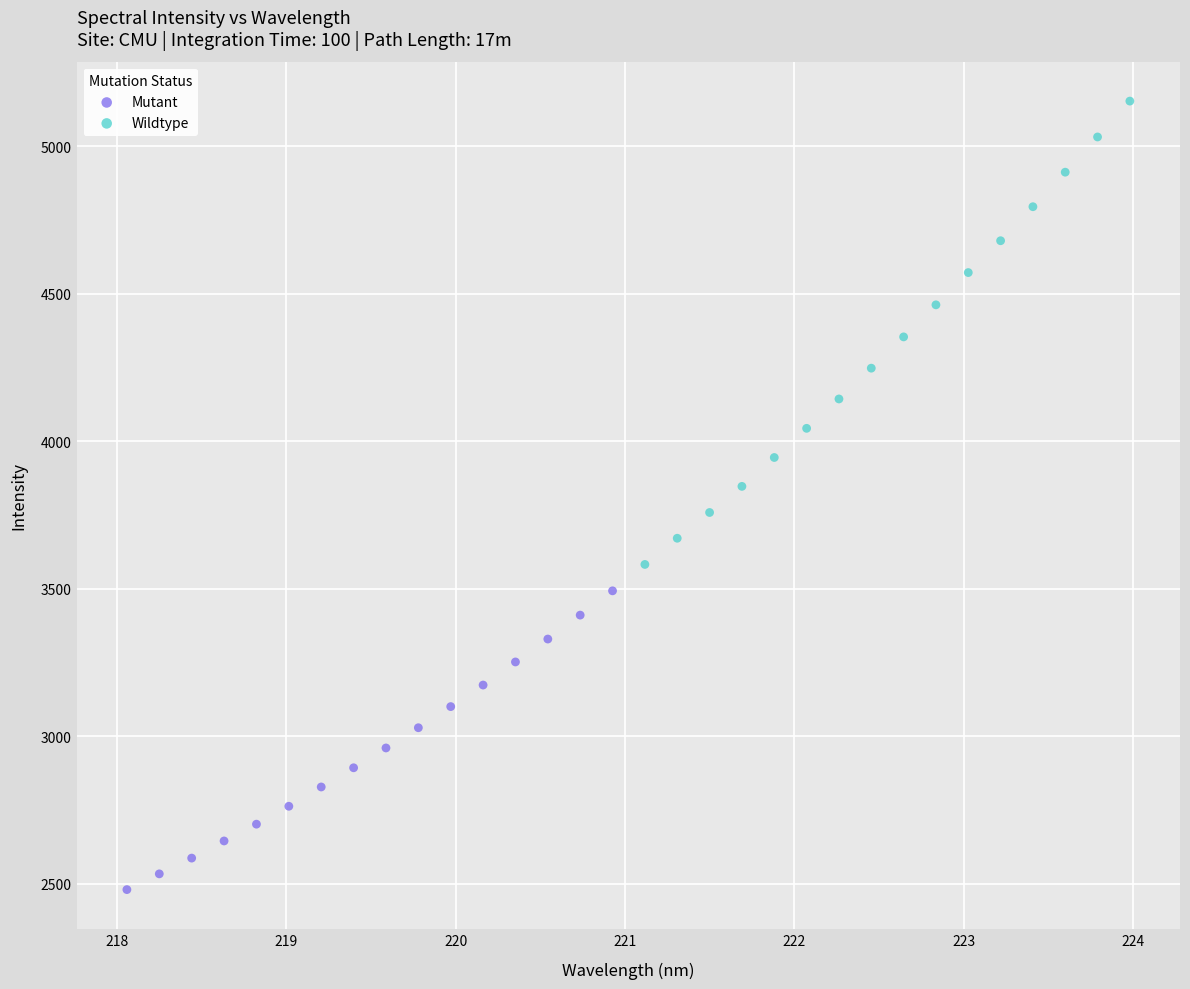

Which series reaches the minimum Y coordinate?

Mutant